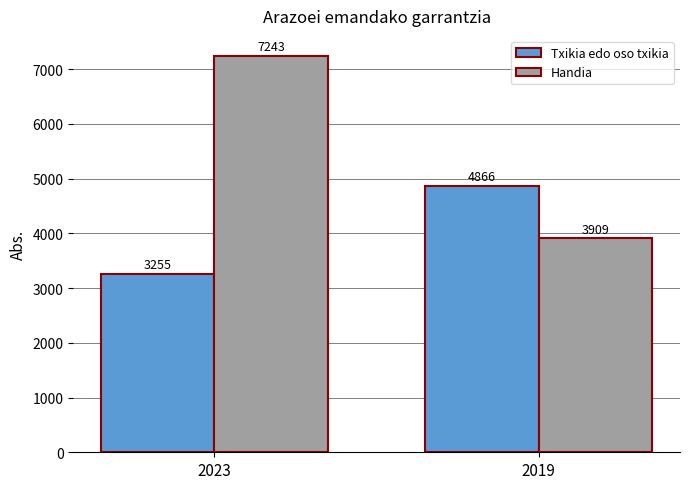

What is the minimum value for Txikia edo oso txikia?

3255.1